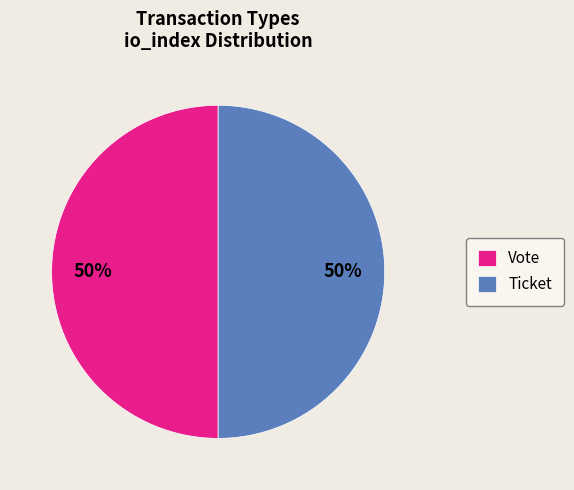

Is the sum of Vote and Ticket greater than half?

Yes